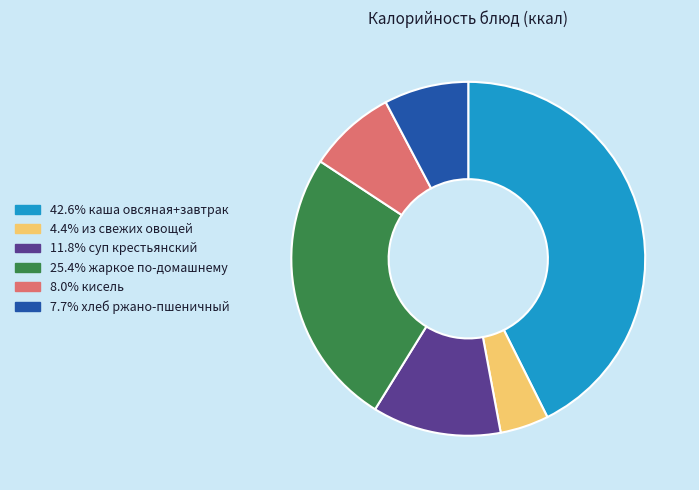

Is there a majority slice in this chart?

No